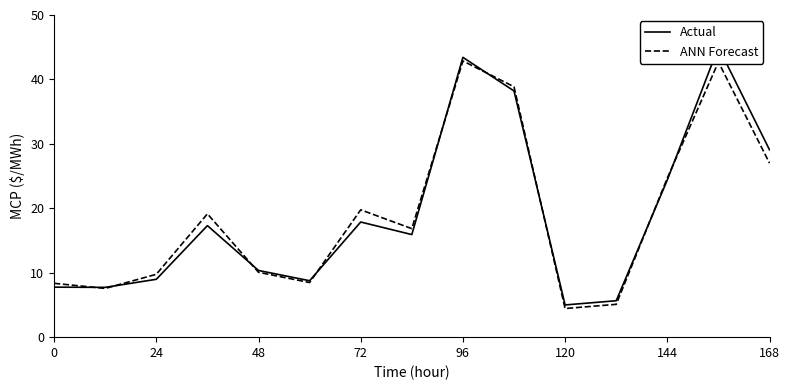

At which label is ANN Forecast closest to 23?

144